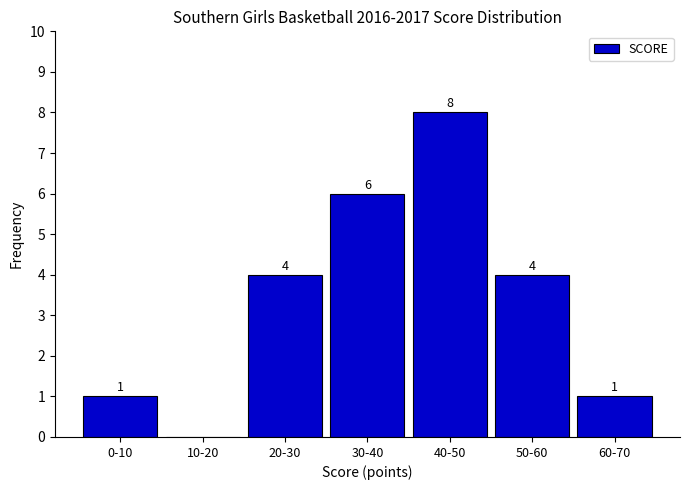

Reading left to right, what are all the values shown in this chart?

0-10=1	10-20=0	20-30=4	30-40=6	40-50=8	50-60=4	60-70=1